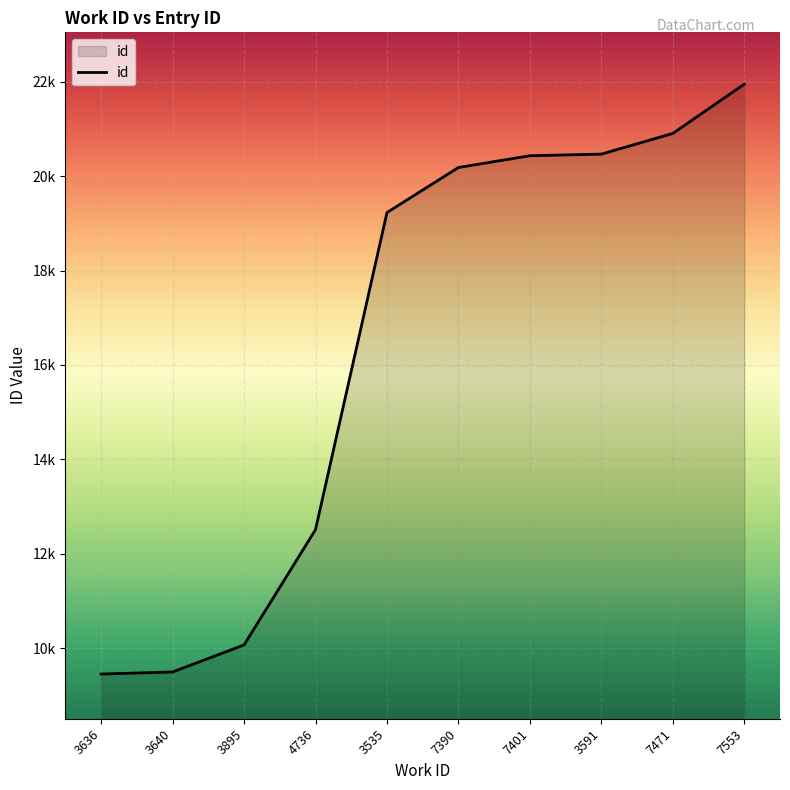

Is this an area chart (filled region under the line)?

Yes